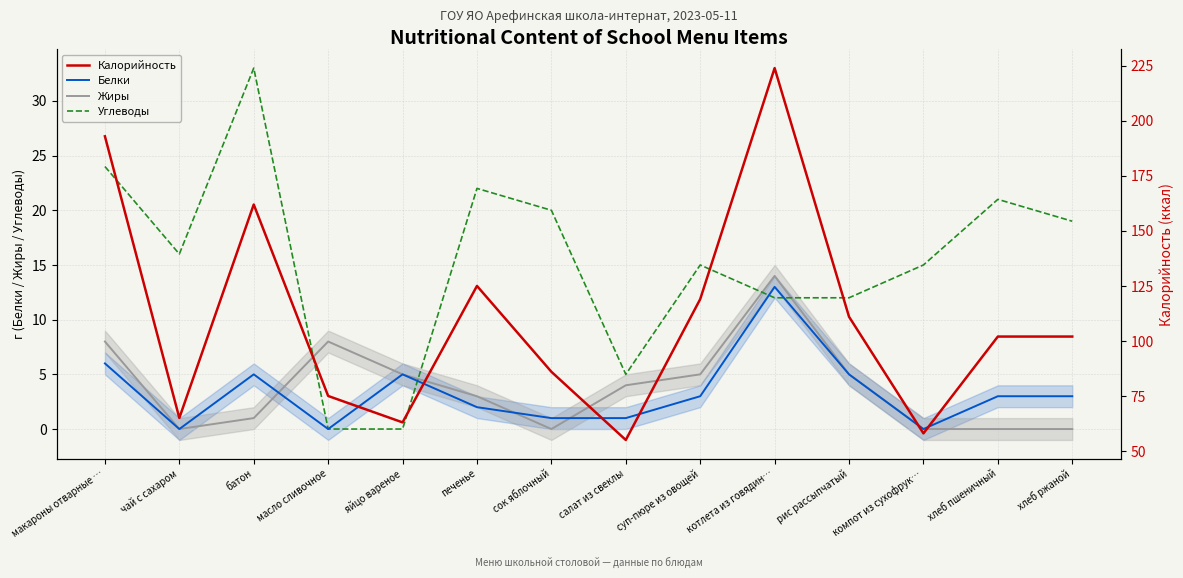

Reading left to right, extract all data points from this chart.

Белки: 6	0	5	0	5	2	1	1	3	13	5	0	3	3
Жиры: 8	0	1	8	5	3	0	4	5	14	5	0	0	0
Углеводы: 24	16	33	0	0	22	20	5	15	12	12	15	21	19
Калорийность: 193	65	162	75	63	125	86	55	119	224	111	58	102	102